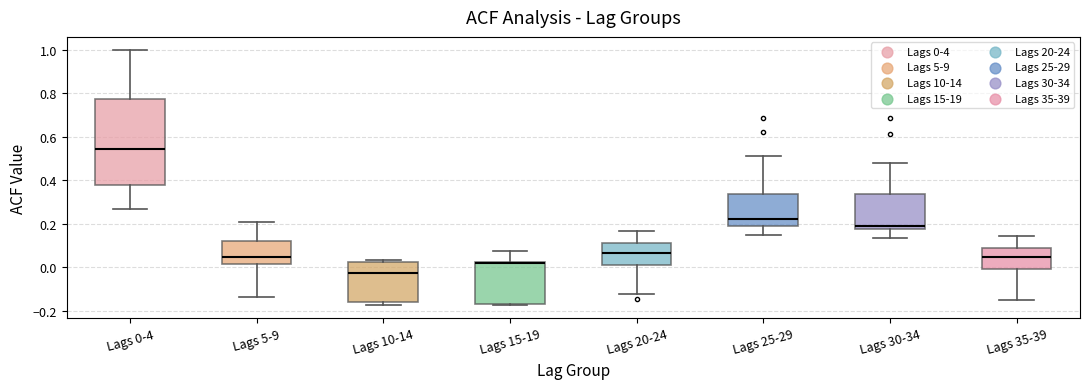

Reading left to right, transcribe this box plot: for each box, give where its median line is, the range the box spans, and where its two whiskers end, as read against the y-axis. The values are not printed on the chart, so give them approximately, as read against the axis.

Lags 0-4: median 0.54, box 0.38 to 0.78, whiskers 0.26 to 1.00
Lags 5-9: median 0.04, box 0.02 to 0.12, whiskers -0.14 to 0.20
Lags 10-14: median -0.02, box -0.16 to 0.02, whiskers -0.18 to 0.04
Lags 15-19: median 0.02 (drawn on the box's upper edge), box -0.16 to 0.02, whiskers -0.18 to 0.08
Lags 20-24: median 0.06, box 0.02 to 0.12, whiskers -0.12 to 0.16
Lags 25-29: median 0.22, box 0.18 to 0.34, whiskers 0.14 to 0.52
Lags 30-34: median 0.20, box 0.18 to 0.34, whiskers 0.14 to 0.48
Lags 35-39: median 0.04, box 0.00 to 0.10, whiskers -0.16 to 0.14